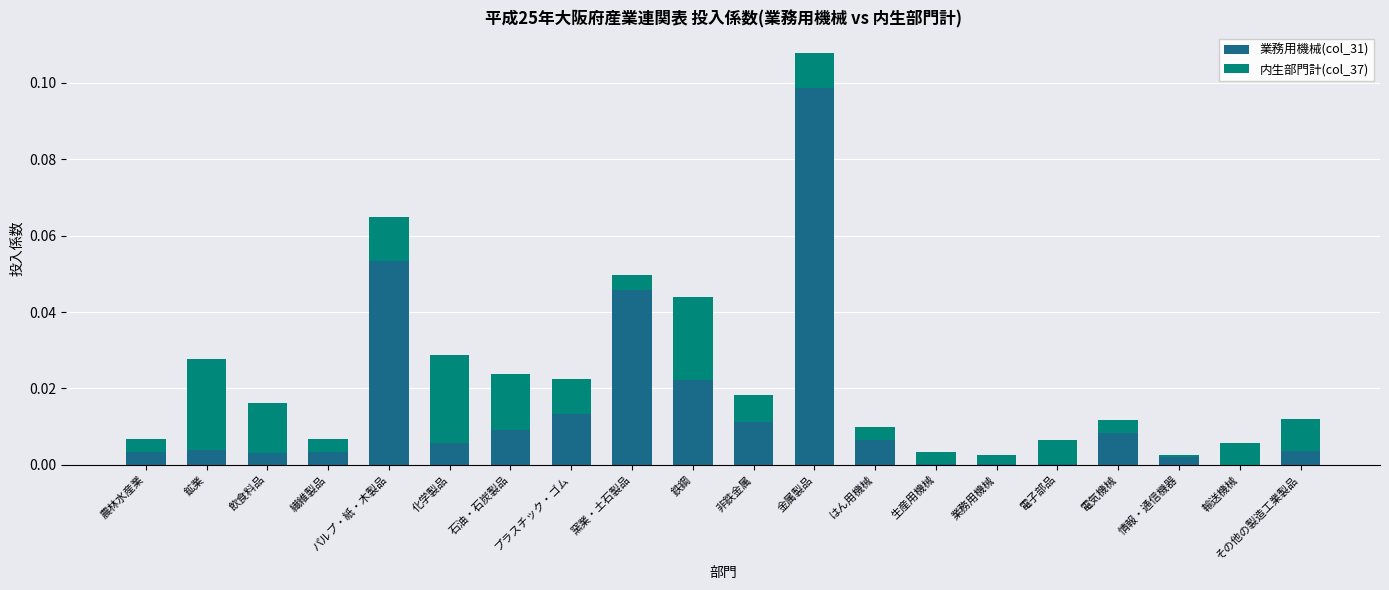

Which category has the highest value in the 業務用機械(col_31) series?

金属製品